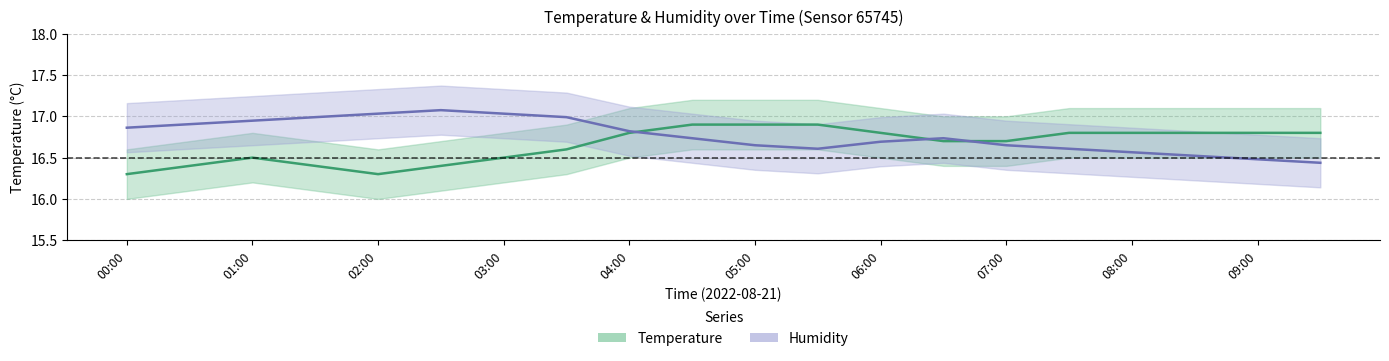

At which category does Humidity reach its first local valley?

11